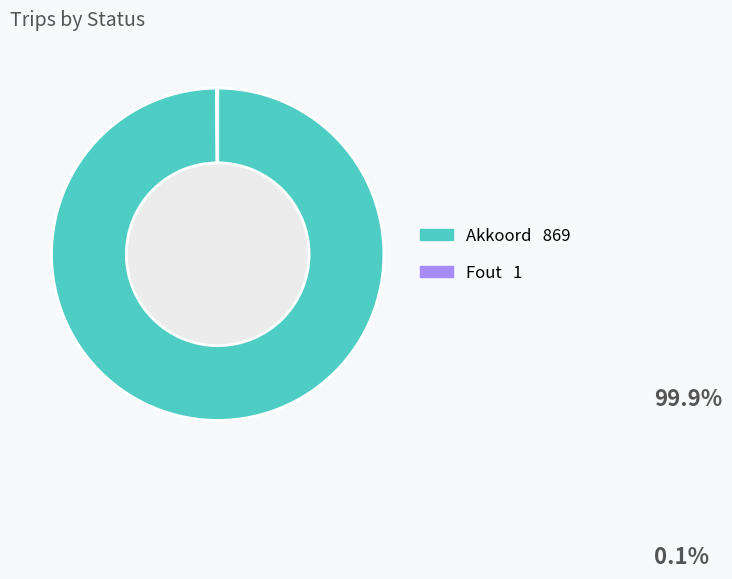

True or false: Akkoord accounts for 100% of the total.

True